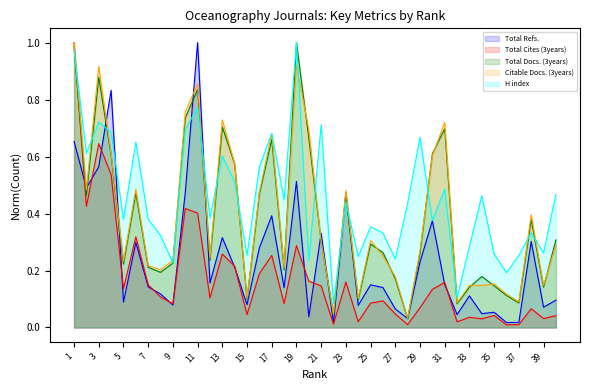

What is the value of the H index point at the 25th from the left?

0.4